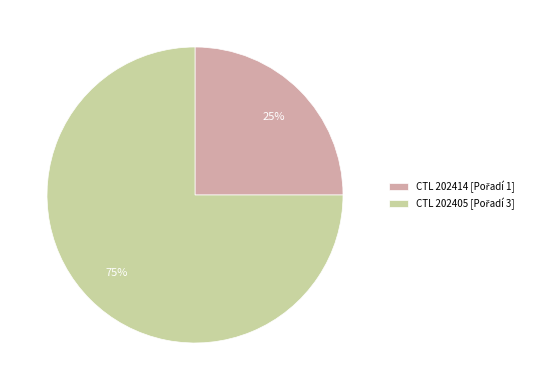

To the nearest percent, what is the difference between the largest and smallest slice percentages?

50%